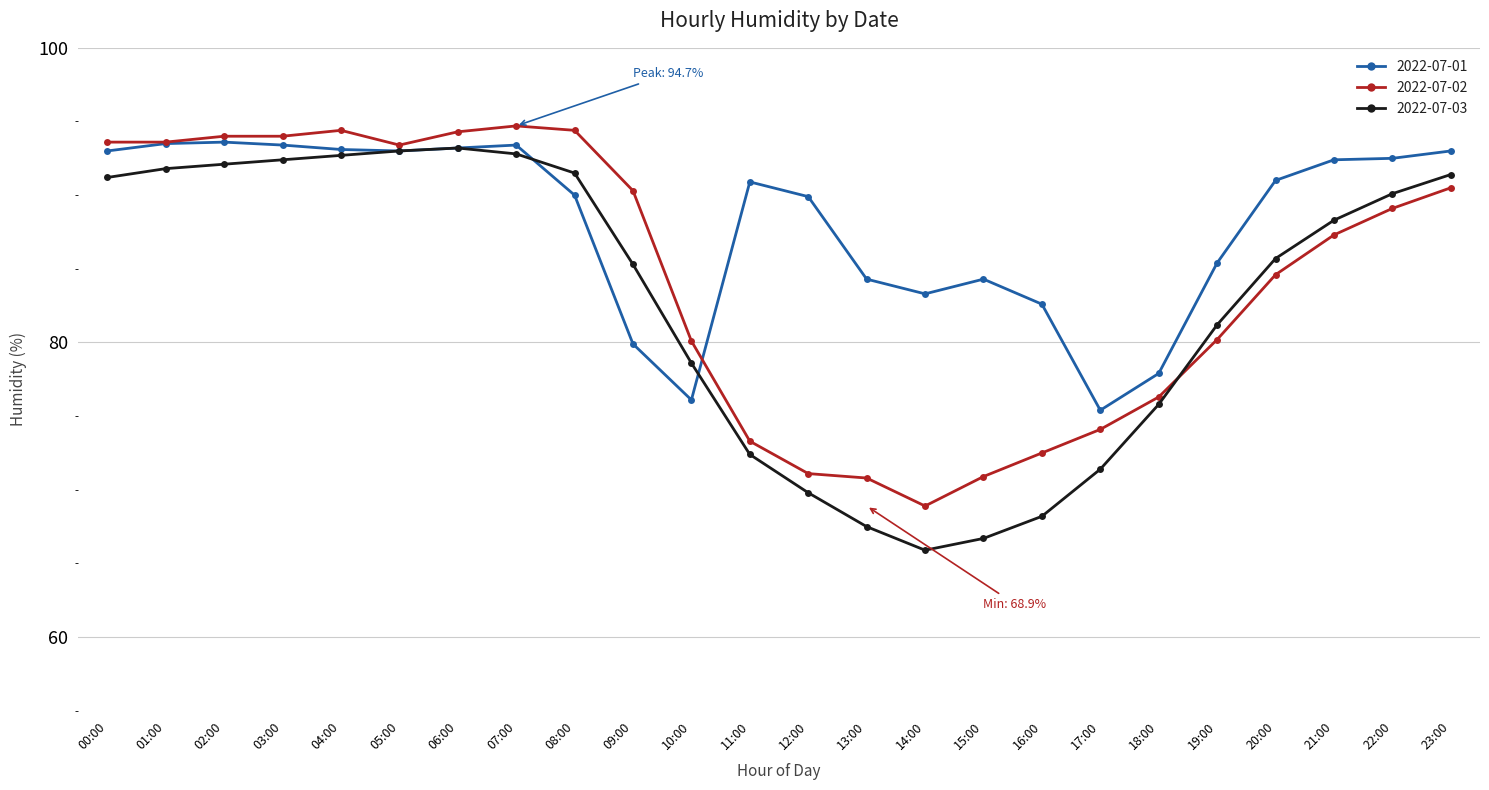

True or false: 2022-07-03 has more than 0 interior local peaks.

True